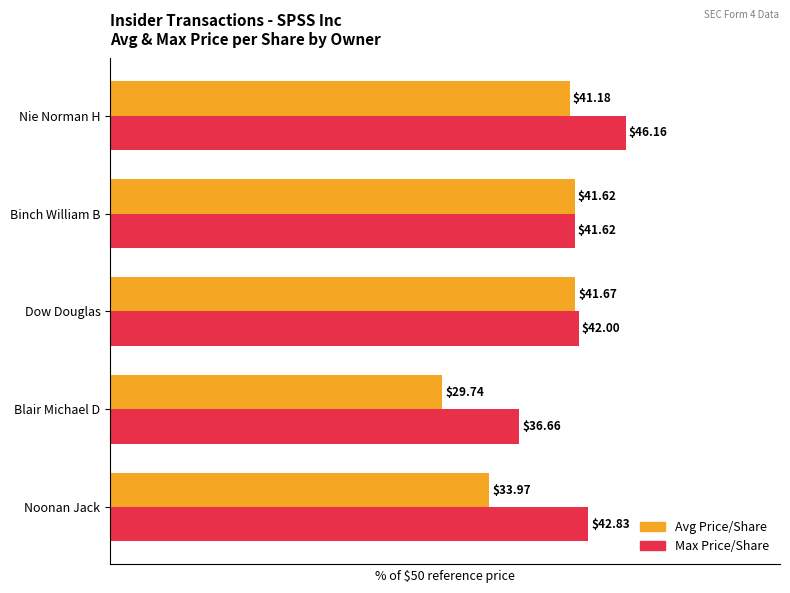

Which series has the largest total across all categories?

Max Price/Share